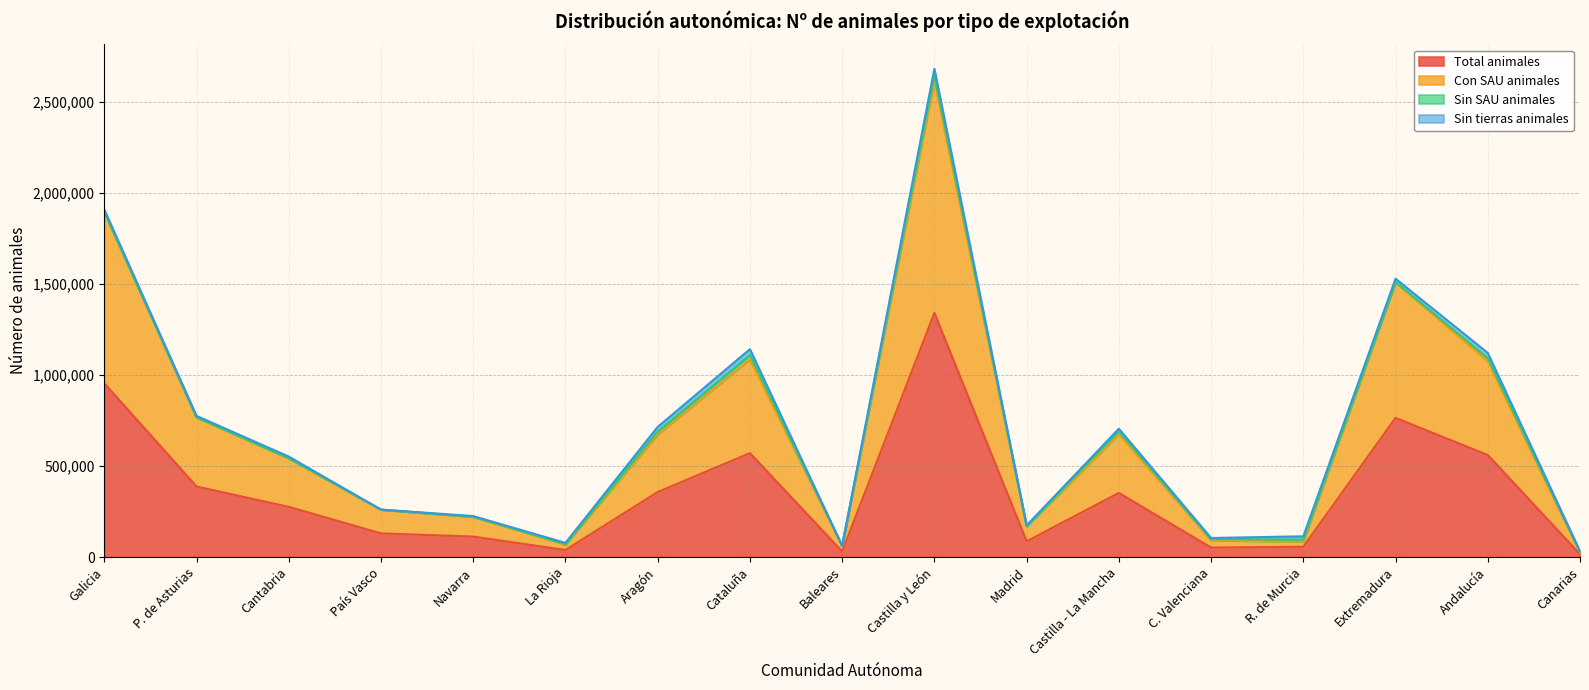

True or false: Total animales and Con SAU animales cross at least once.

False